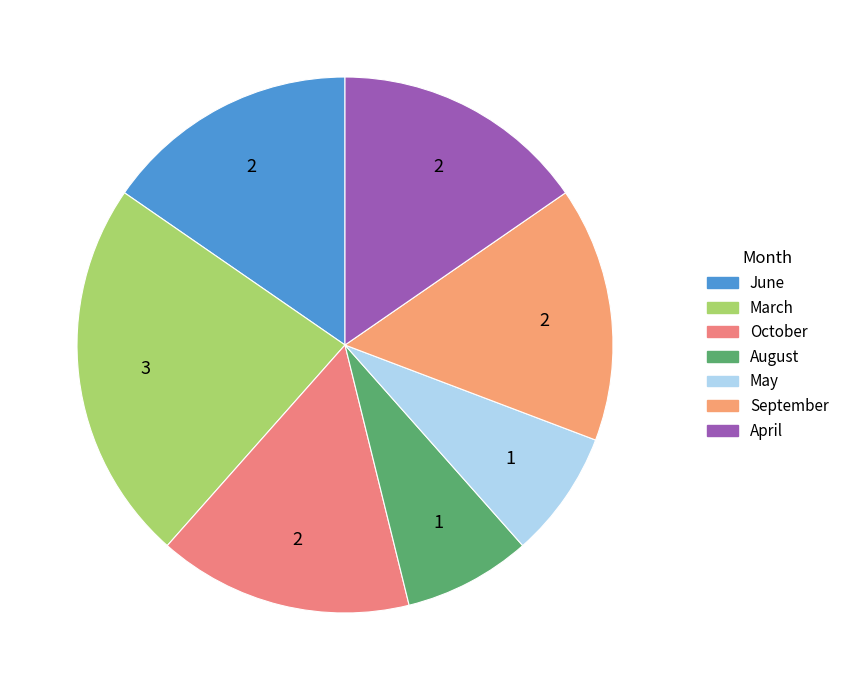

Count the number of slices in the pie.

7